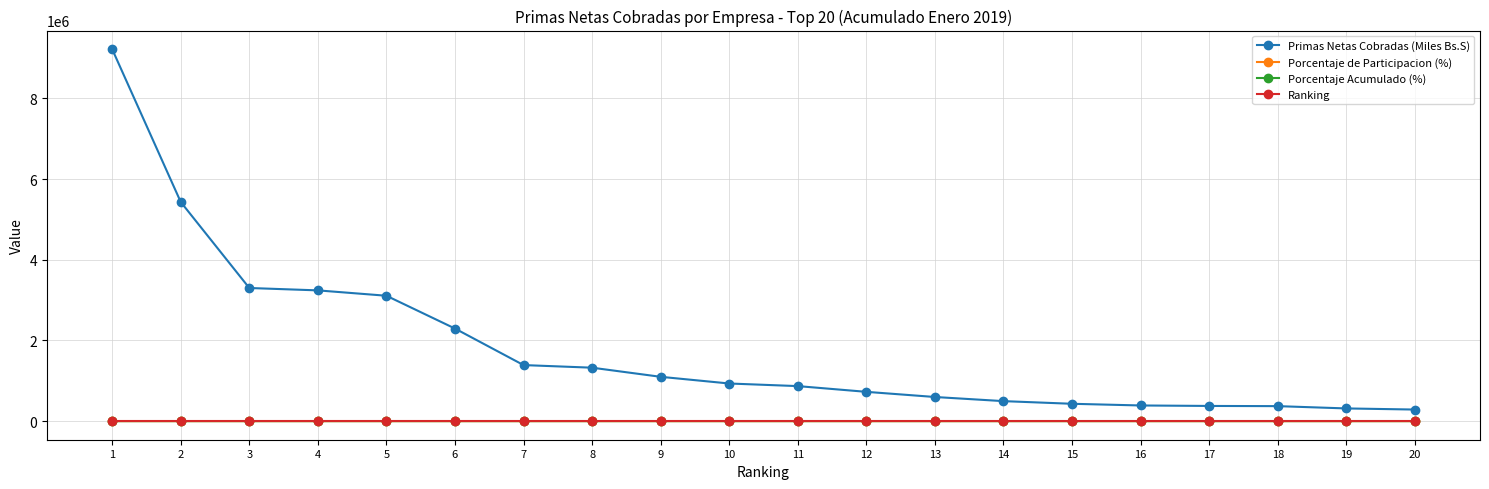

Which series has the largest total across all categories?

Primas Netas Cobradas (Miles Bs.S)